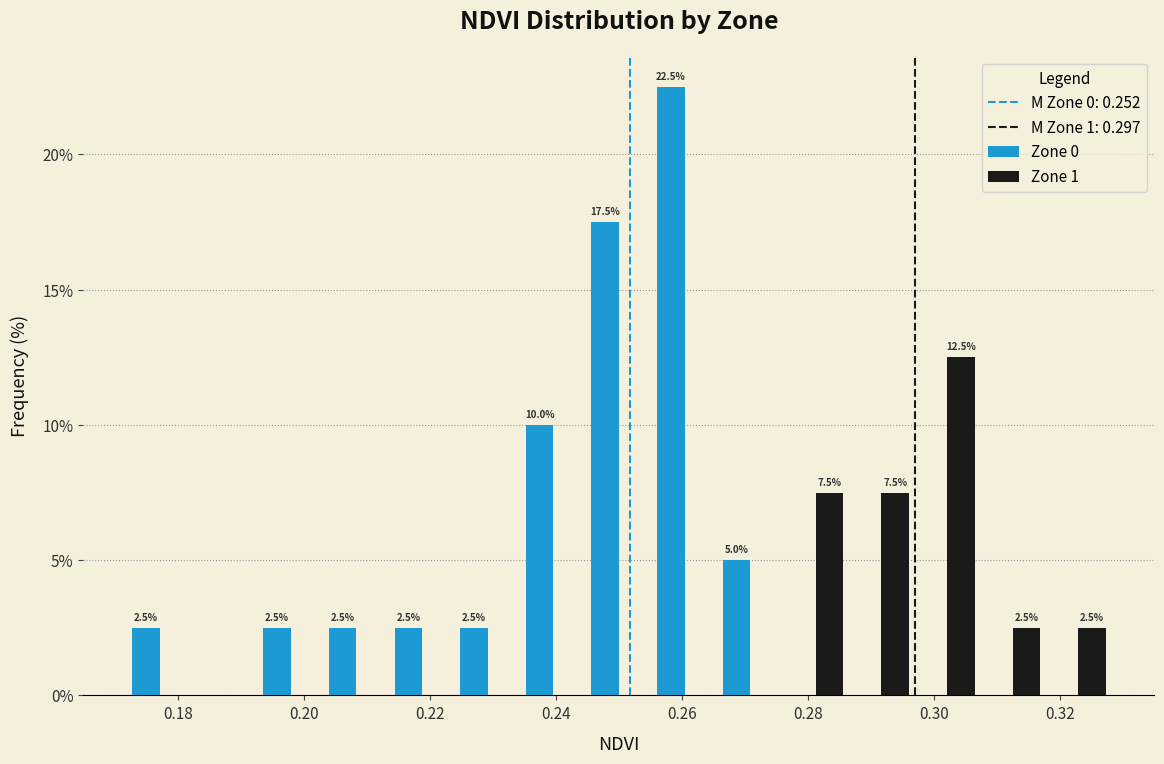

In the Zone 1 series, which range on the x-axis has the tallest bar?

0.296 to 0.308